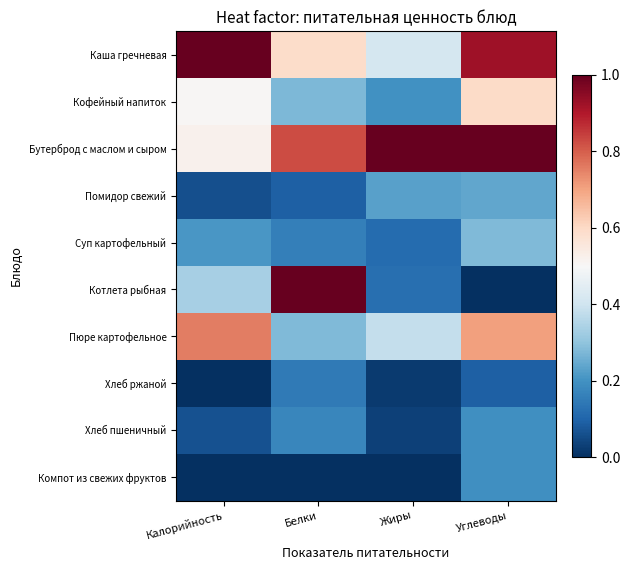

Which series has the largest total across all categories?

Бутерброд с маслом и сыром